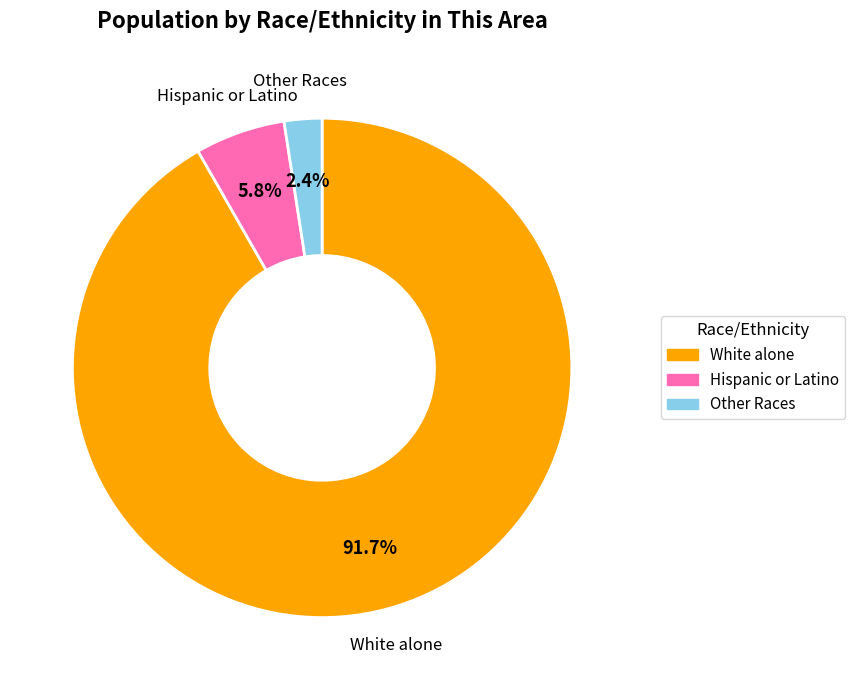

How many segments does this pie chart have?

3